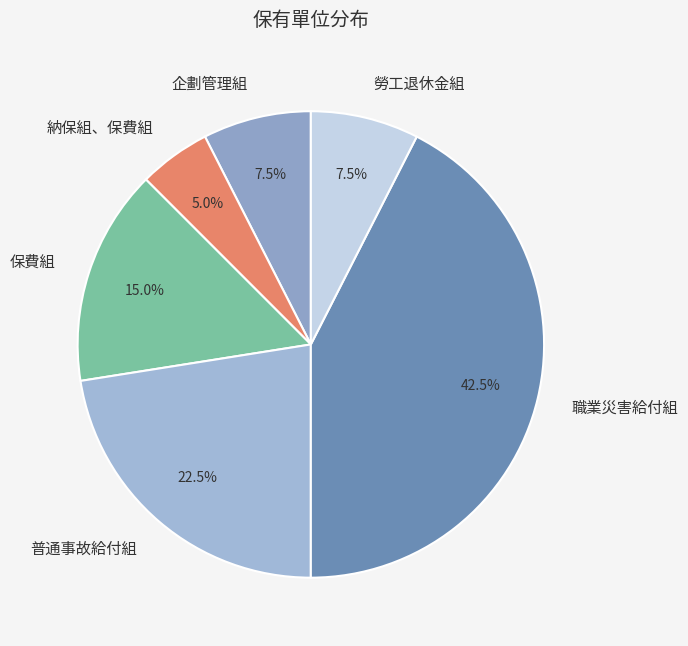

Which category has the biggest portion of the pie?

職業災害給付組